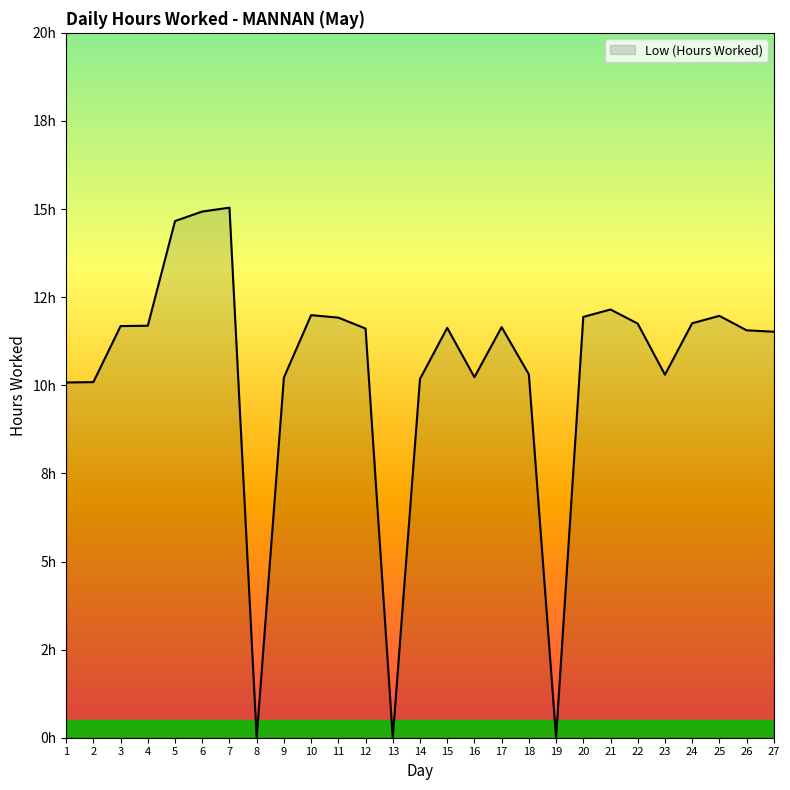

Is it true that the value at 16 is 10.2?

True